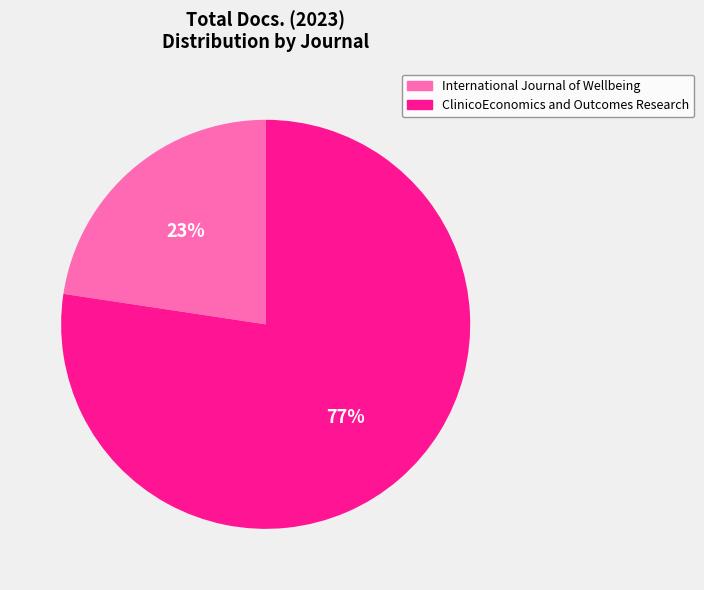

The International Journal of Wellbeing slice represents 9% of the pie. True or false?

False